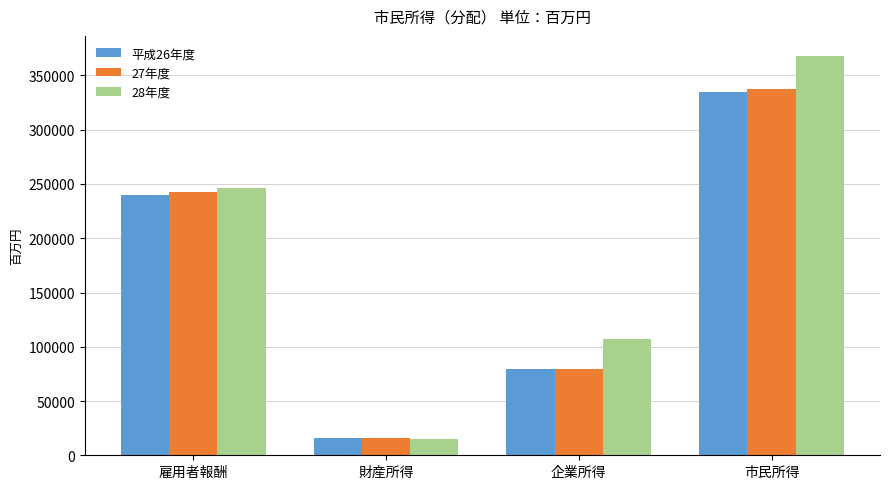

What is the difference between the maximum and minimum values in the 27年度 series?

321685